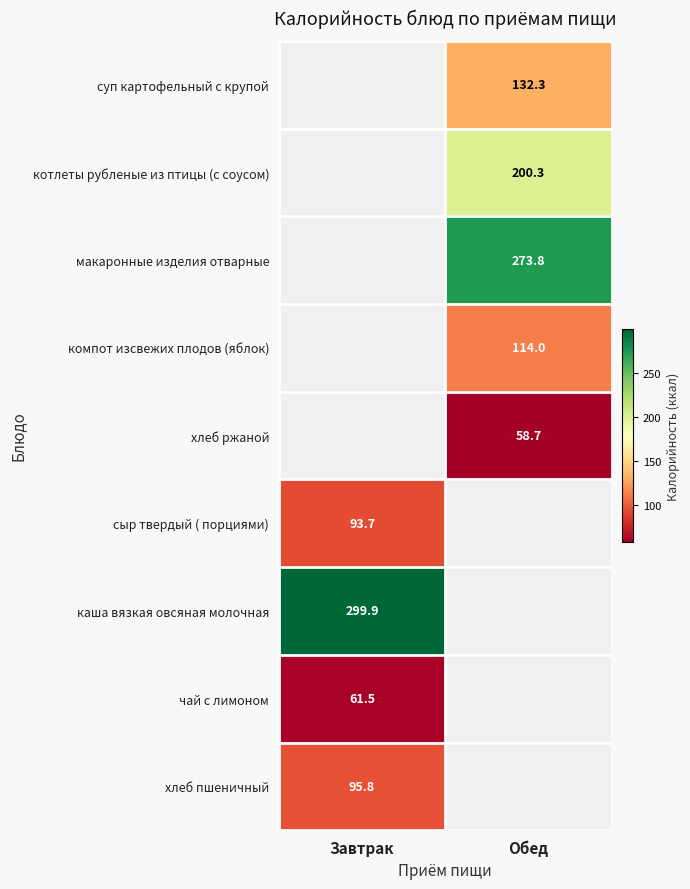

Which has a higher value, Обед or Завтрак?

Завтрак